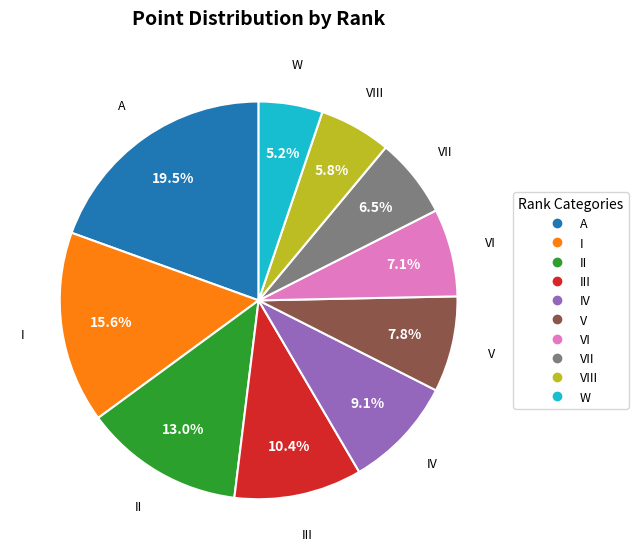

Is there a majority slice in this chart?

No